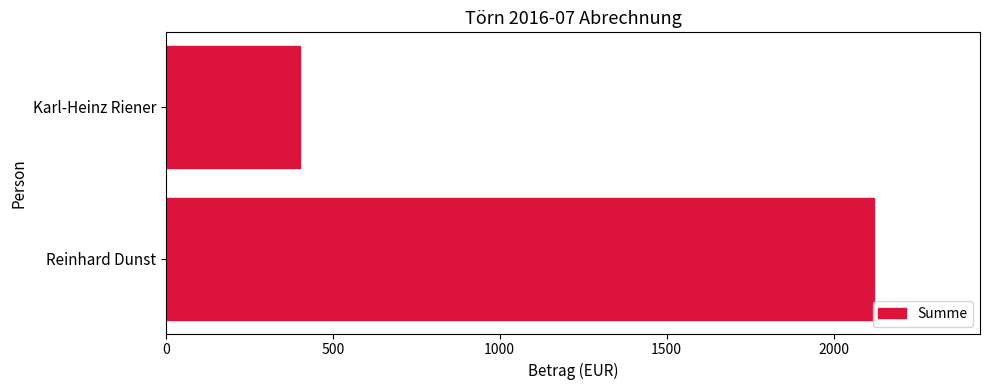

What is the sum of the values at Karl-Heinz Riener and Reinhard Dunst?

2523.5